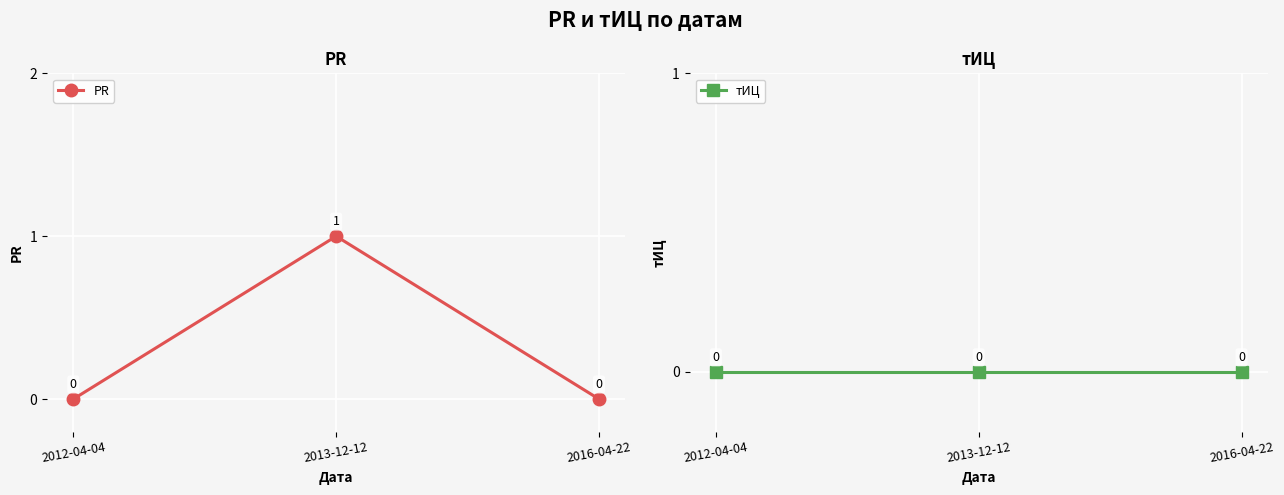

Which label corresponds to the largest value in the chart?

2013-12-12